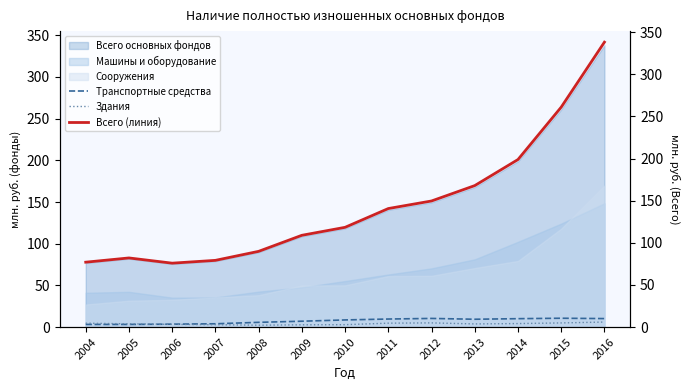

How many data points in Здания are above 3?

9